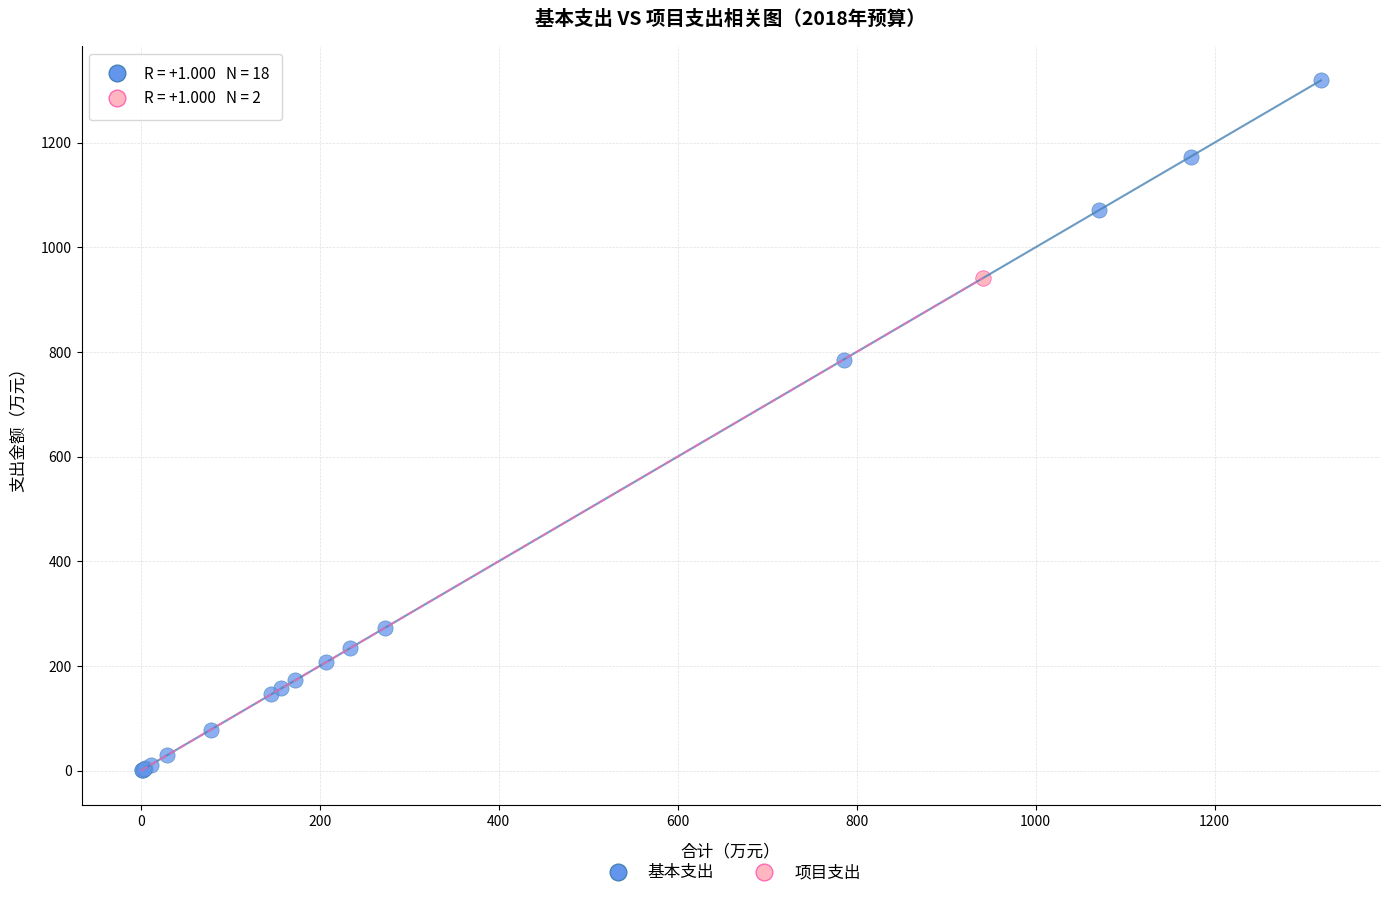

What are all the series names shown in the legend?

基本支出, 项目支出